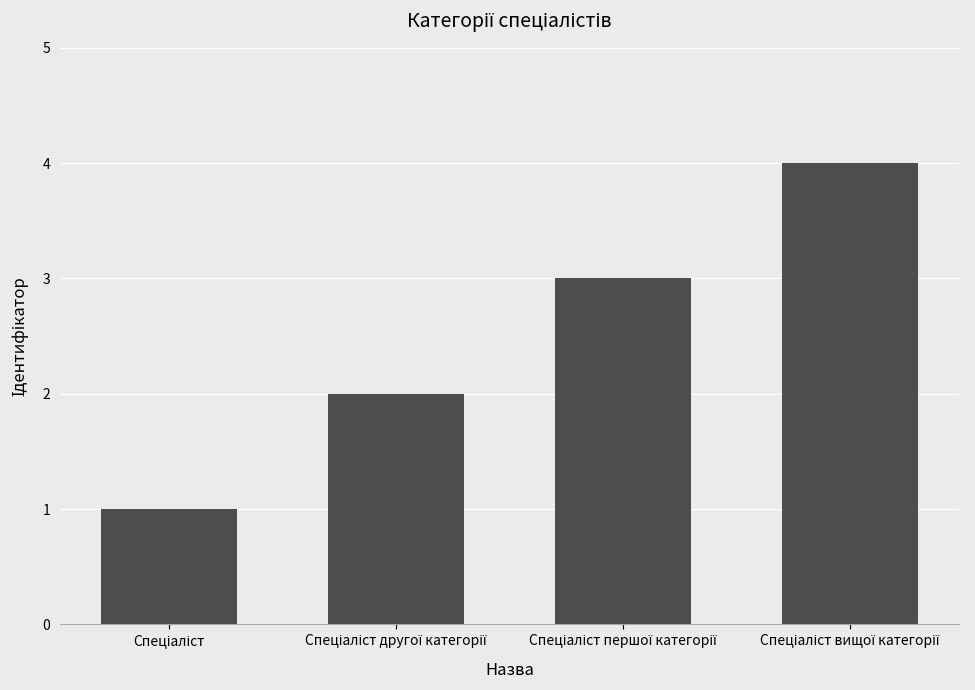

What is the greatest value displayed?

4